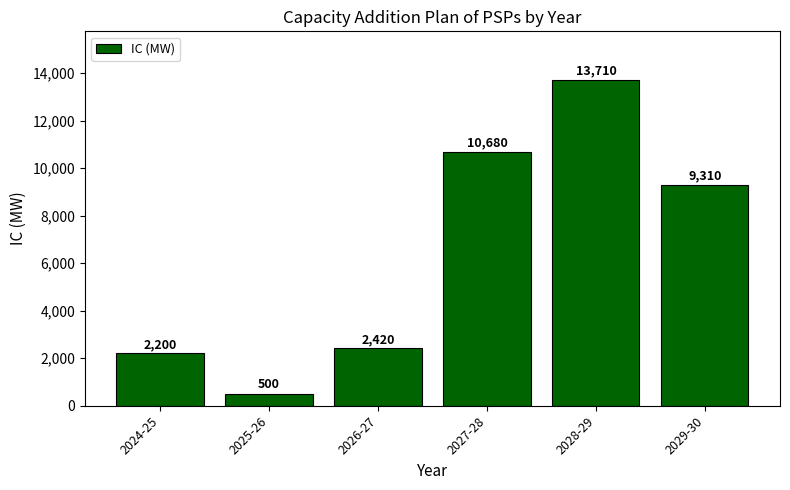

What position from the left is 2024-25?

1